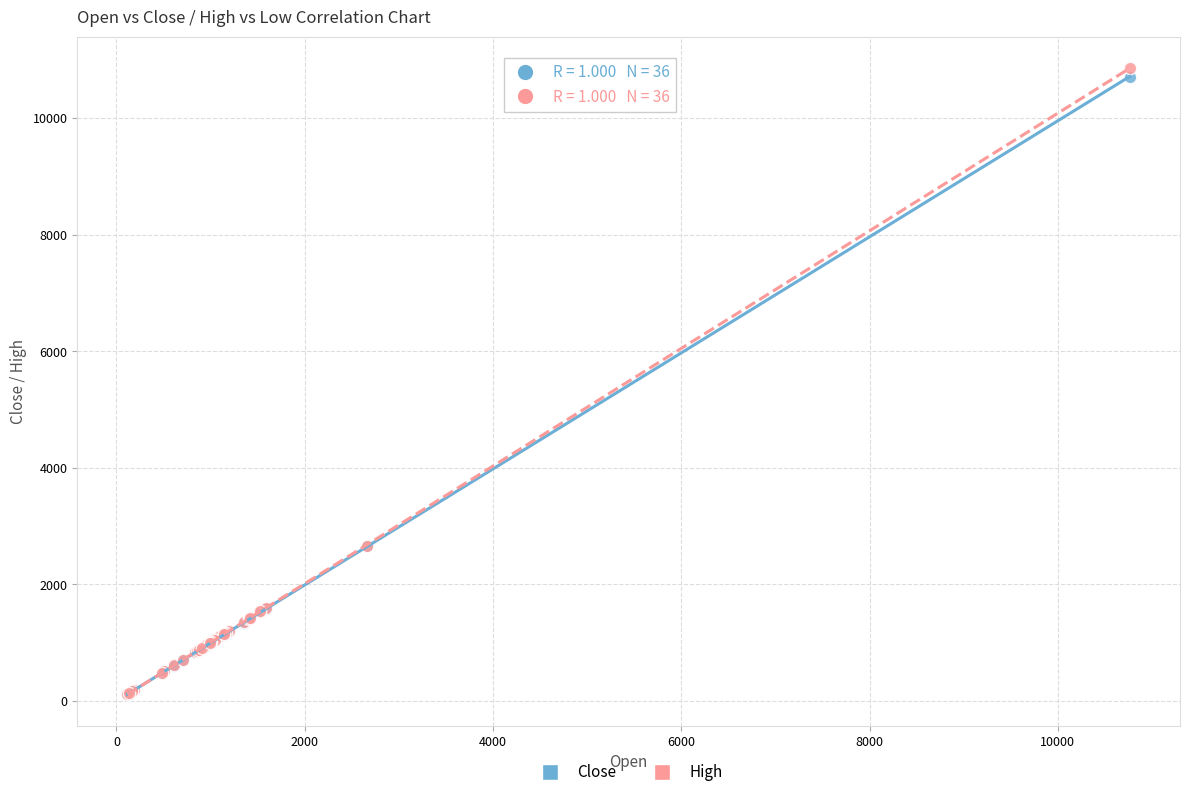

Which series reaches the maximum Y coordinate?

High